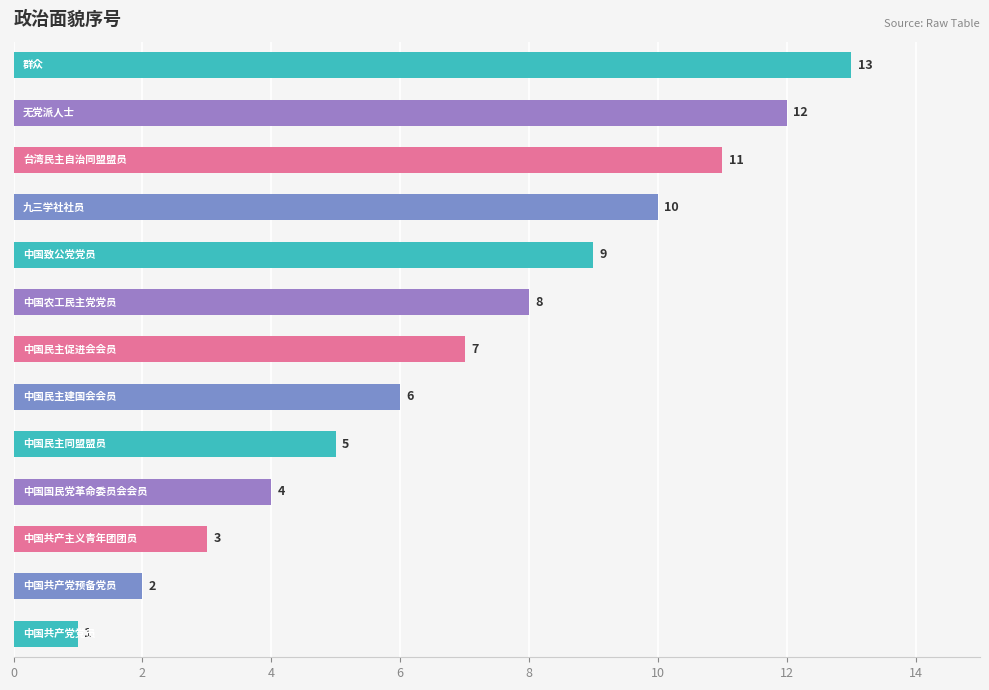

What is the greatest value displayed?

13